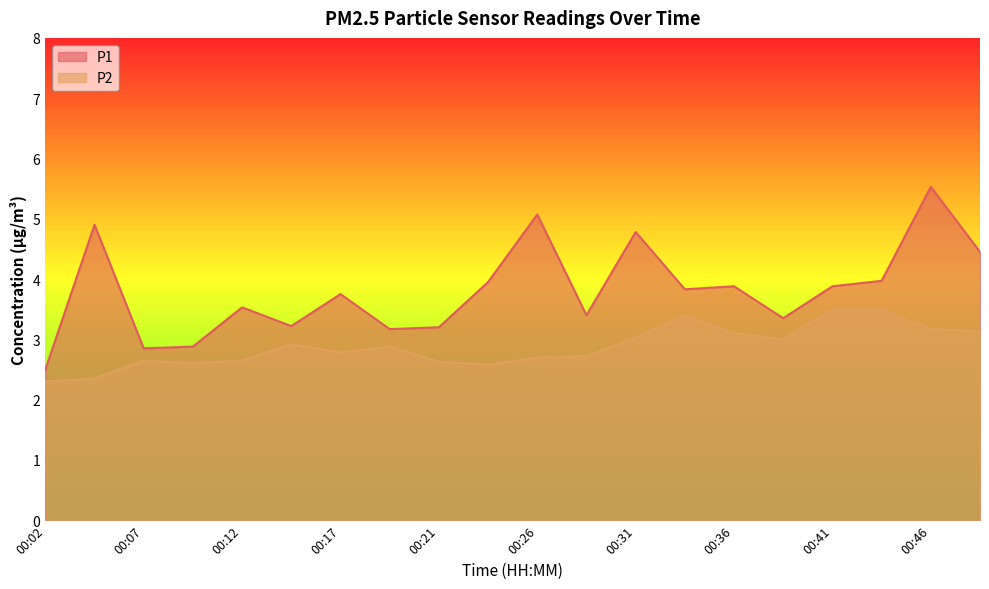

Rank the series by their average value, from lowest to highest.

P2, P1